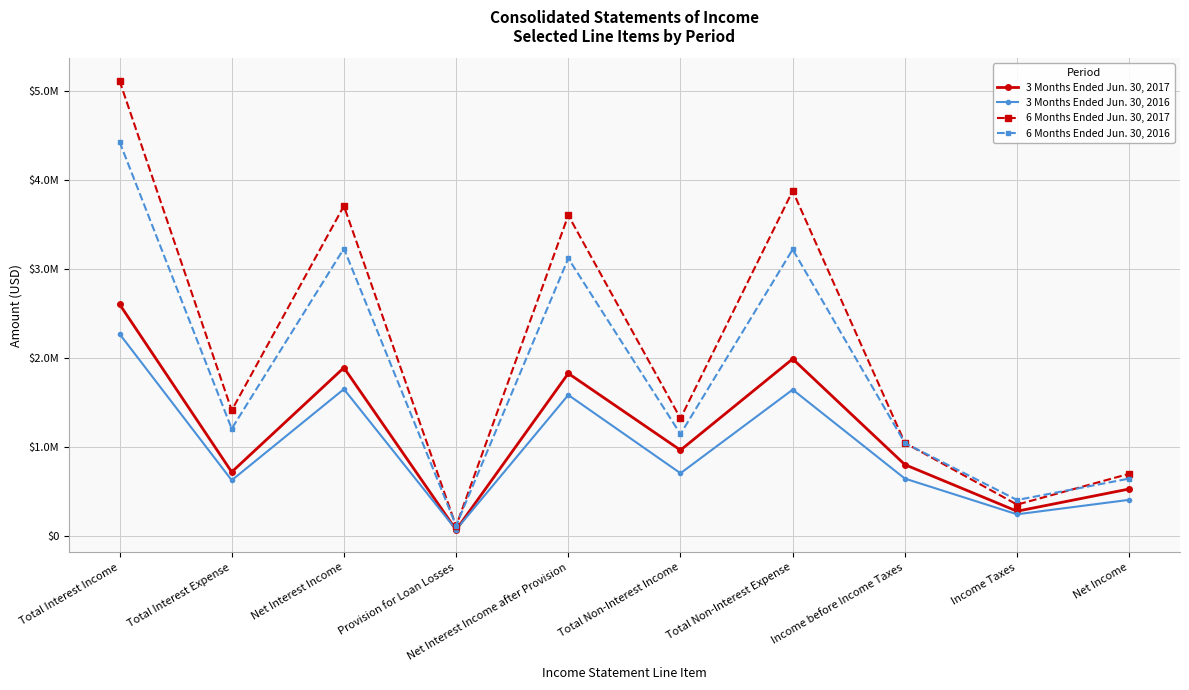

Where is the first local maximum for 3 Months Ended Jun. 30, 2017?

Net Interest Income